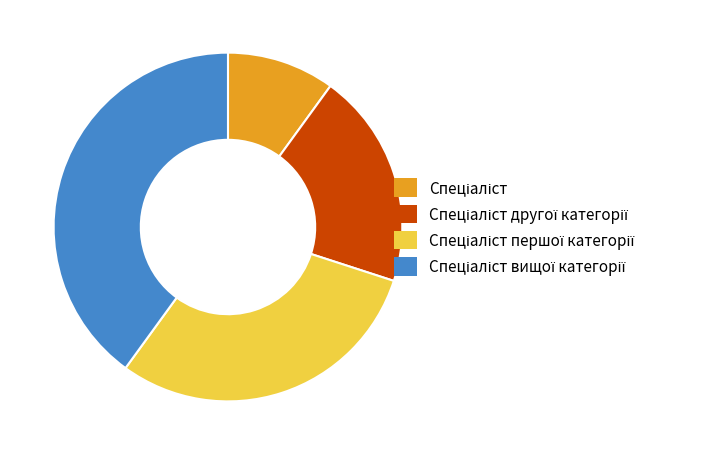

Is there a majority slice in this chart?

No